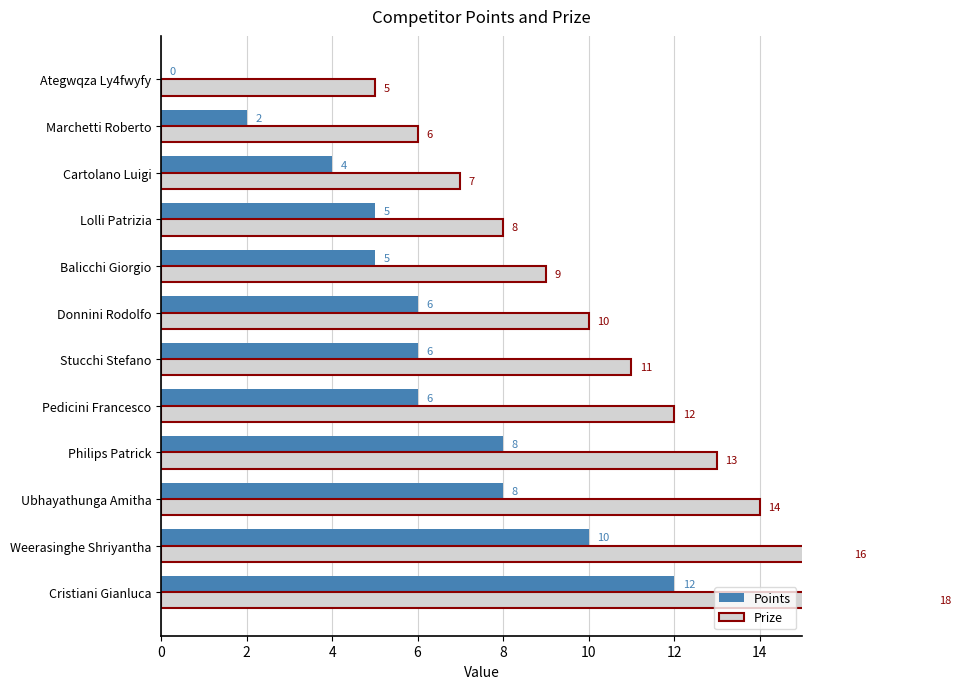

What is the difference between the Prize values at Pedicini Francesco and Cristiani Gianluca?

6